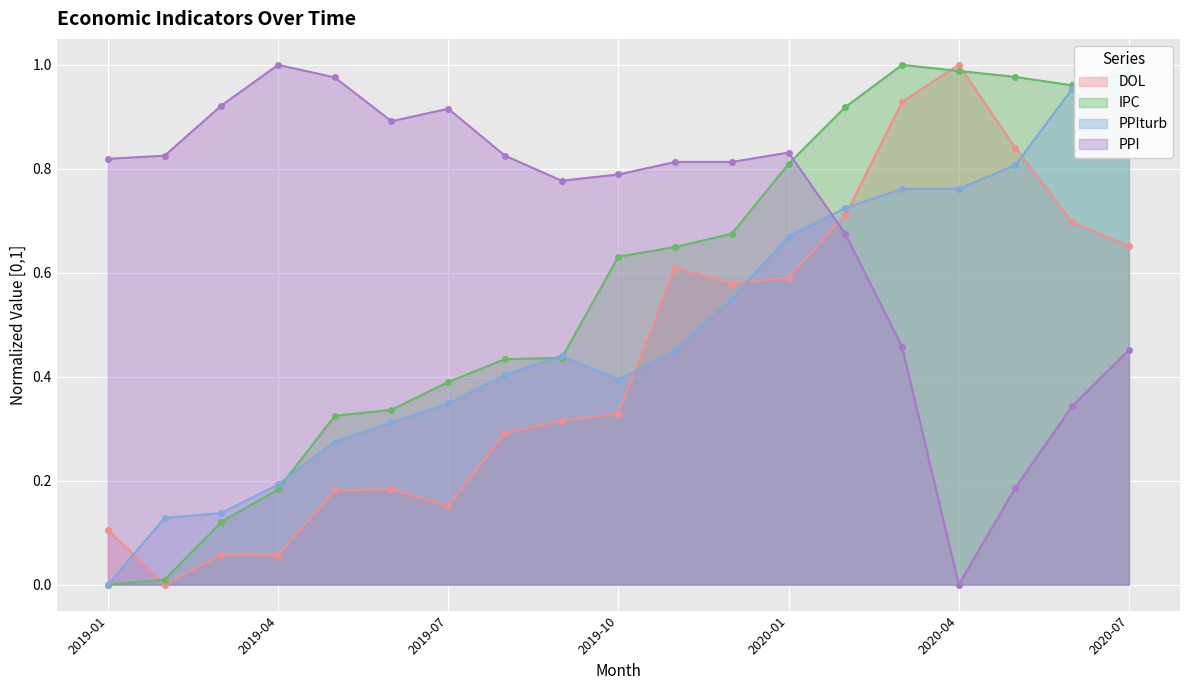

What is the difference between the maximum and minimum values in the DOL series?

1.0